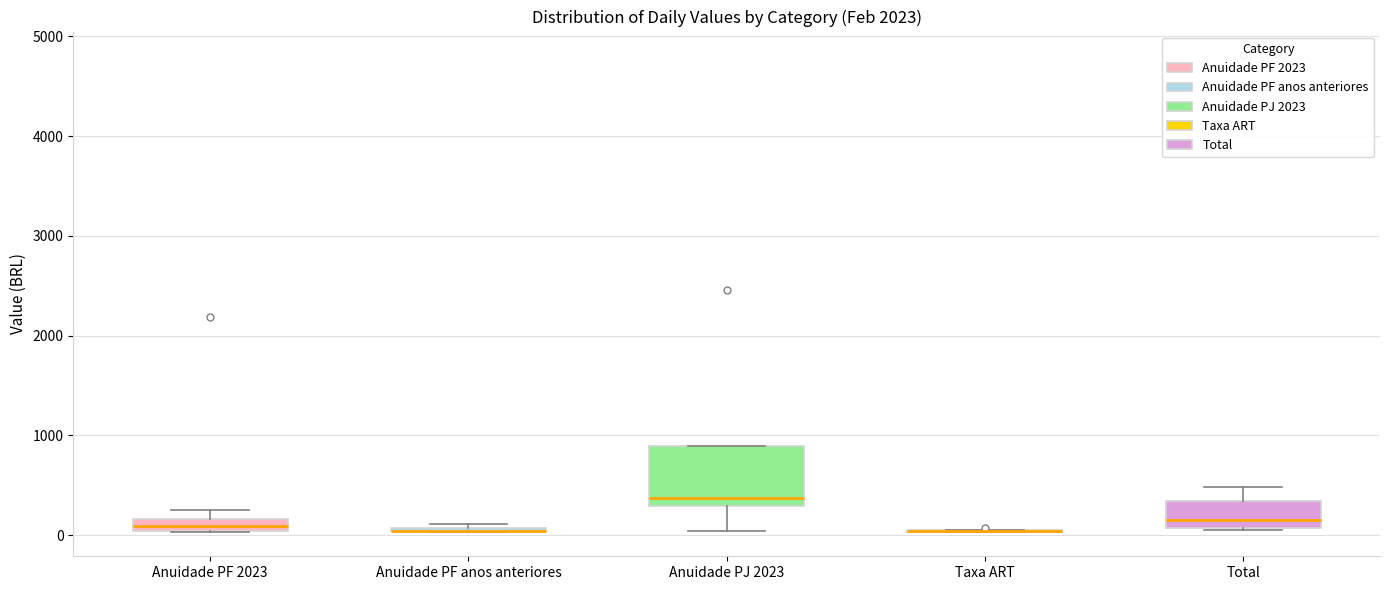

Comparing the boxes themselves (not the whiskers), which one is the tallest?

Anuidade PJ 2023